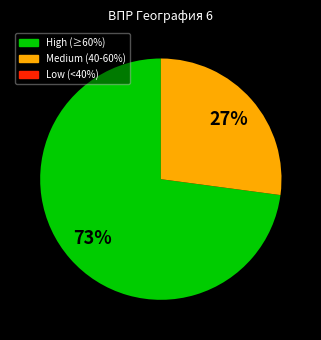

Does any single category account for the majority?

Yes